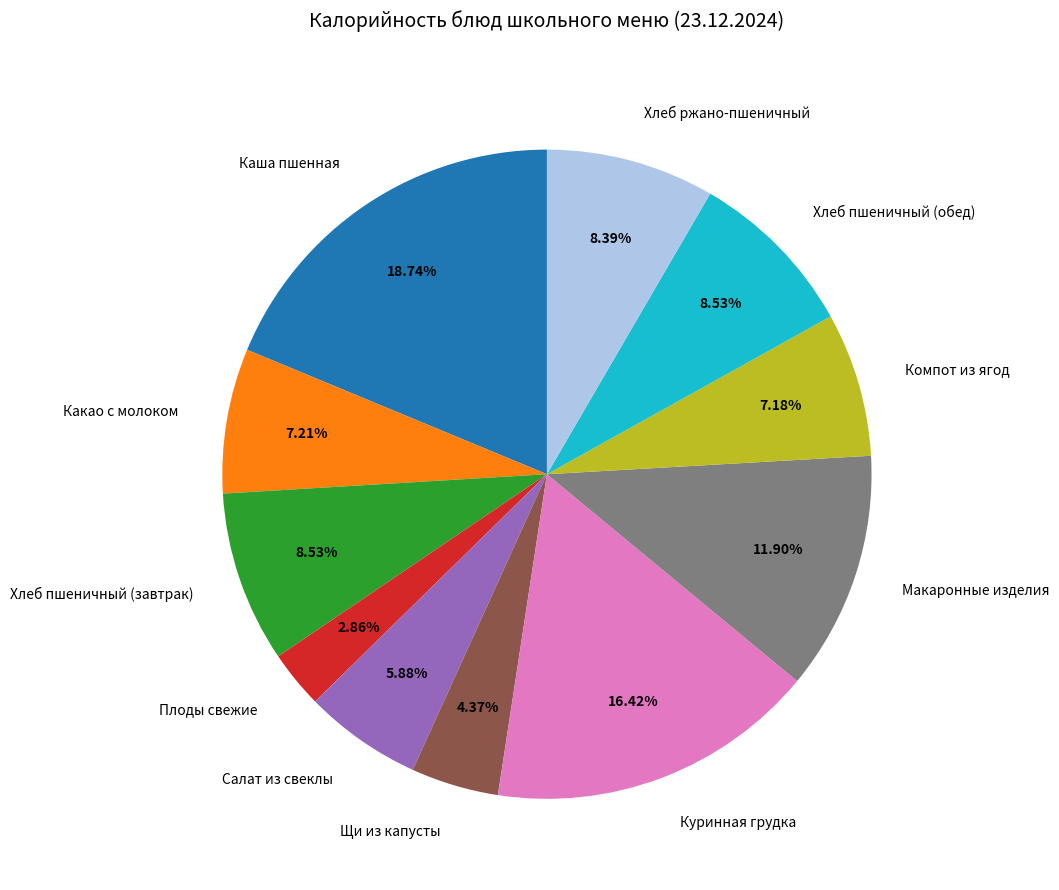

What percentage is the Хлеб ржано-пшеничный slice, to the nearest percent?

8%